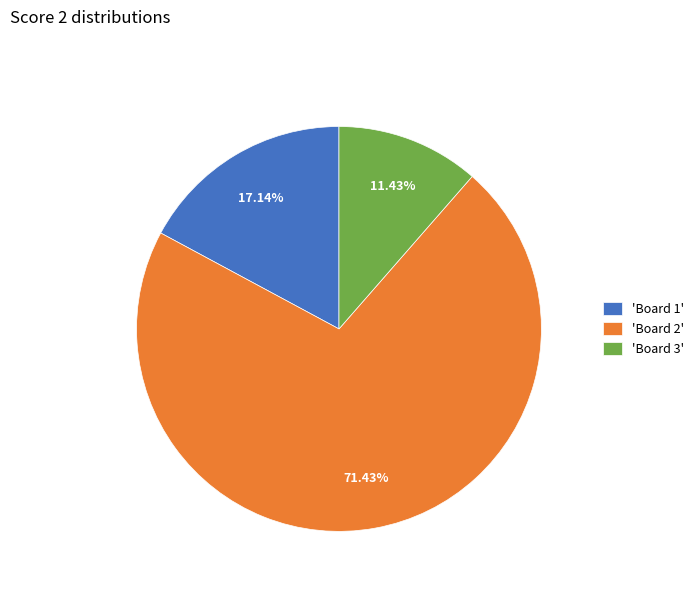

Does any single category account for the majority?

Yes